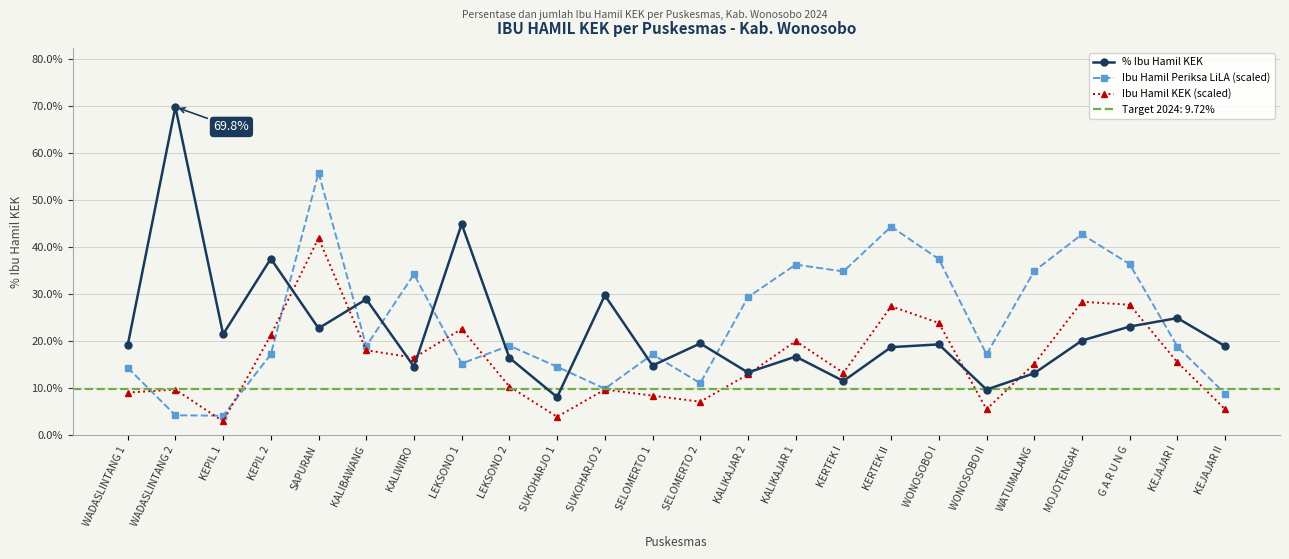

How many intersections are there between Ibu Hamil Periksa LiLA (scaled) and Ibu Hamil KEK (scaled)?

6